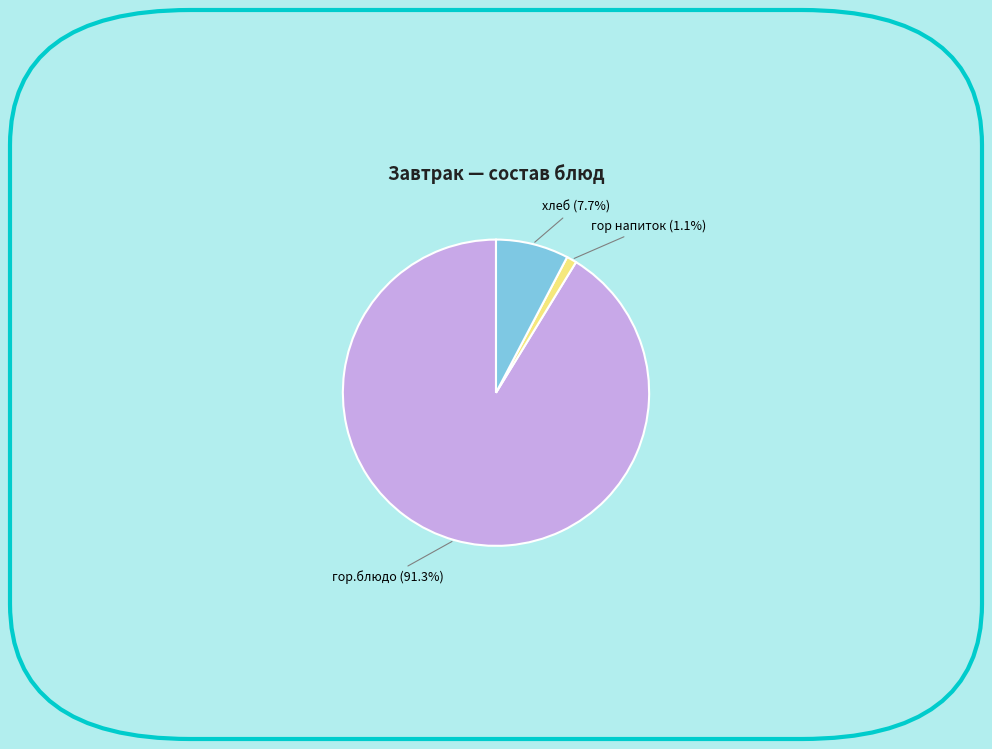

The гор напиток slice represents 1% of the pie. True or false?

True